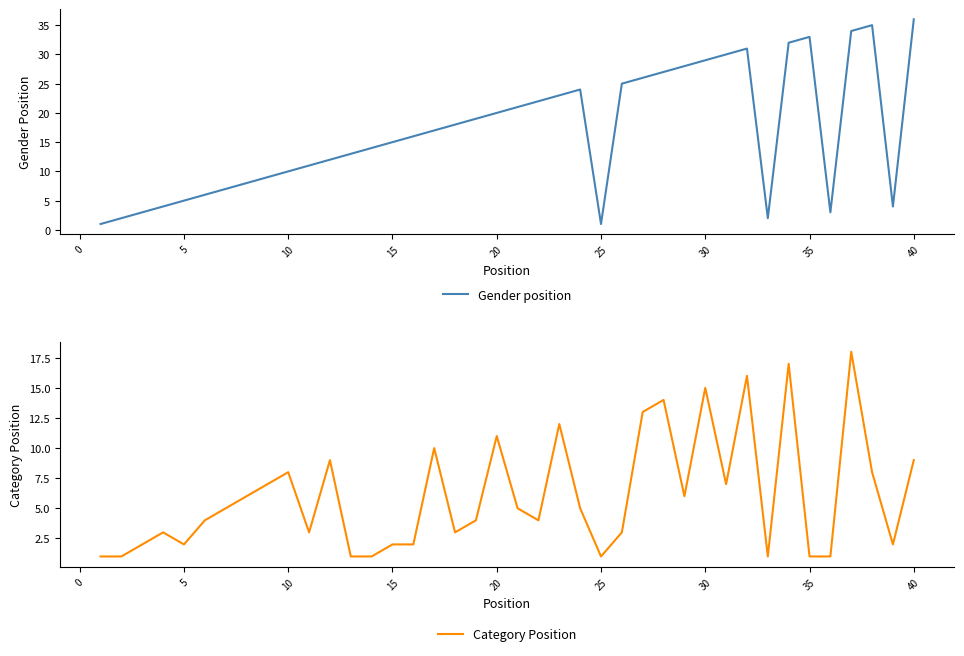

At how many categories does at least one series exceed 4?

32